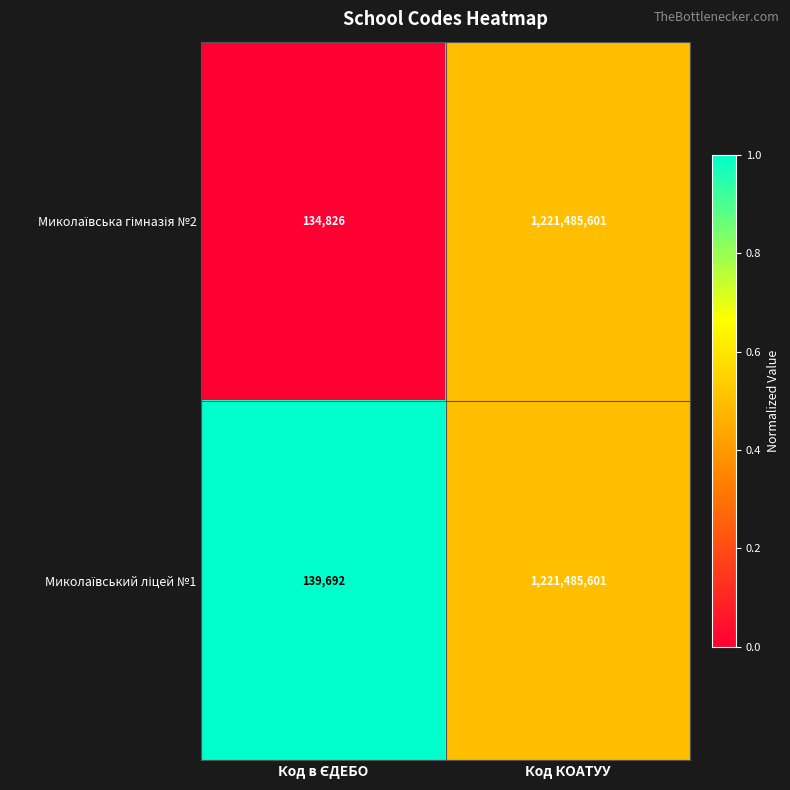

What is the greatest value displayed?

1221485601